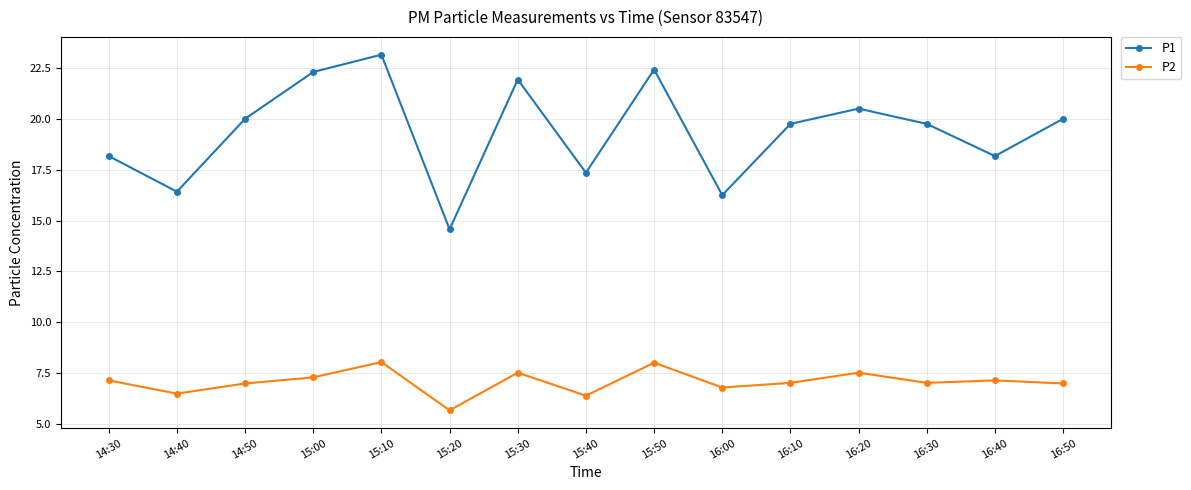

Is this an area chart (filled region under the line)?

No